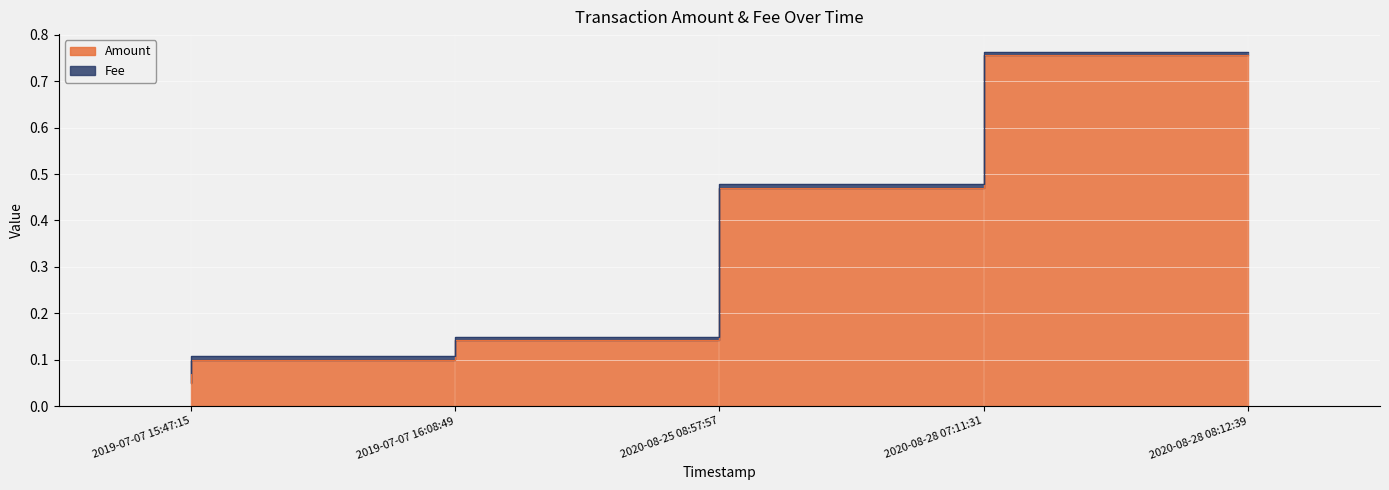

At which label is the value closest to 0?

2019-07-07 15:47:15